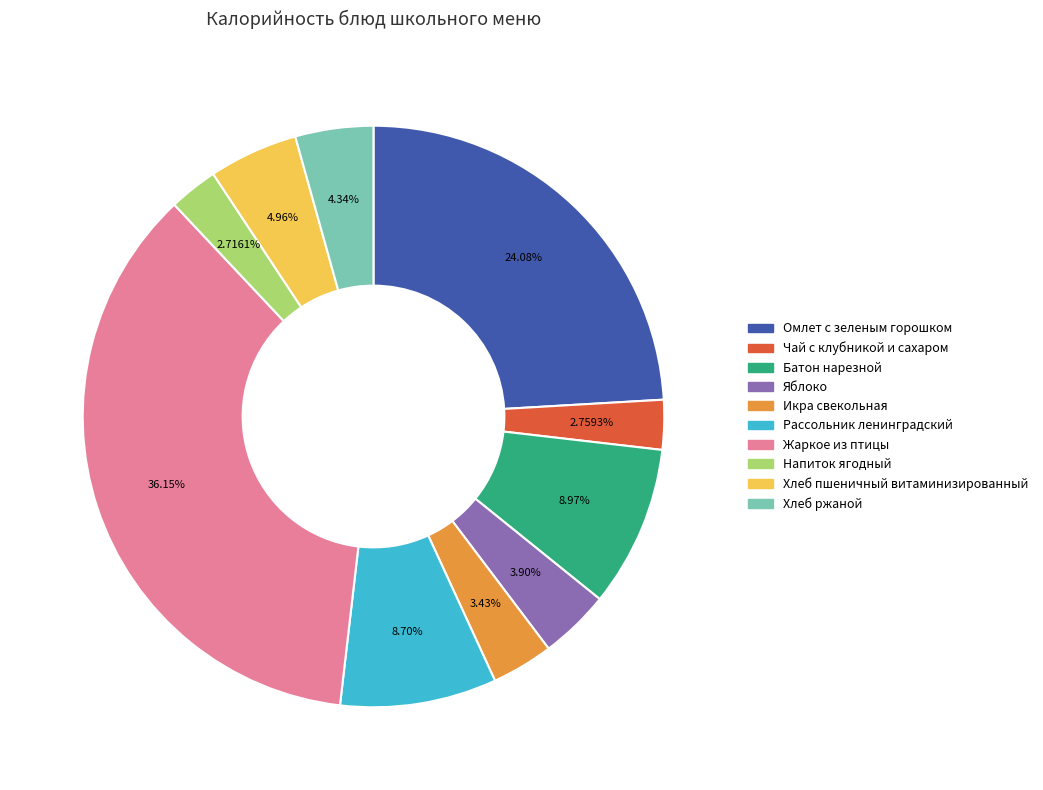

The Чай с клубникой и сахаром slice represents 3% of the pie. True or false?

True